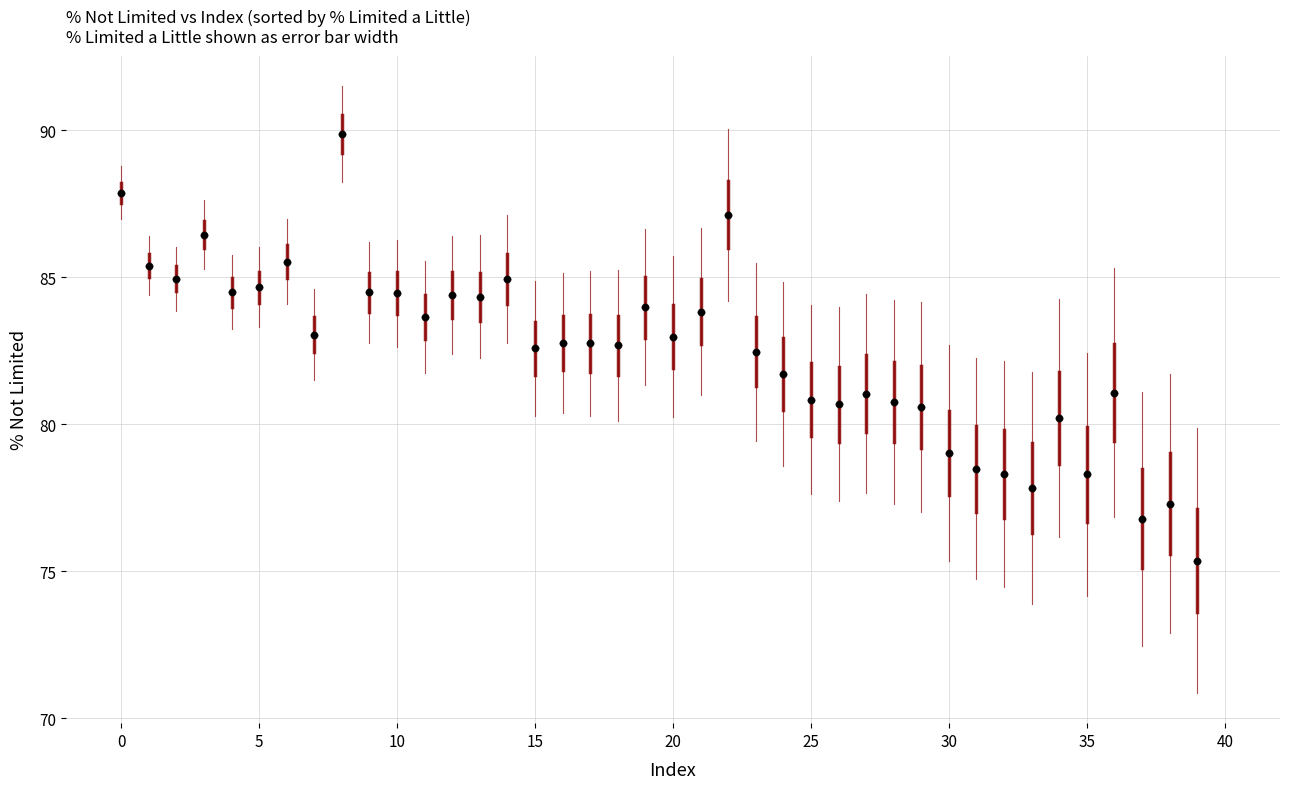

What is the range of Y values (max minus min)?

14.5